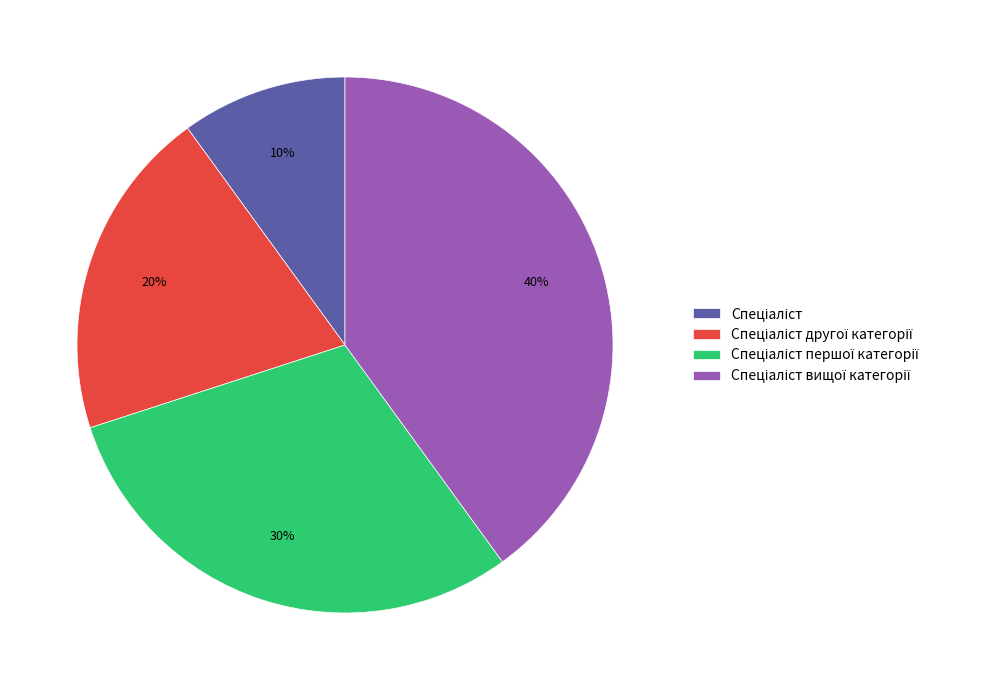

To the nearest percent, what is the difference between the largest and smallest slice percentages?

30%